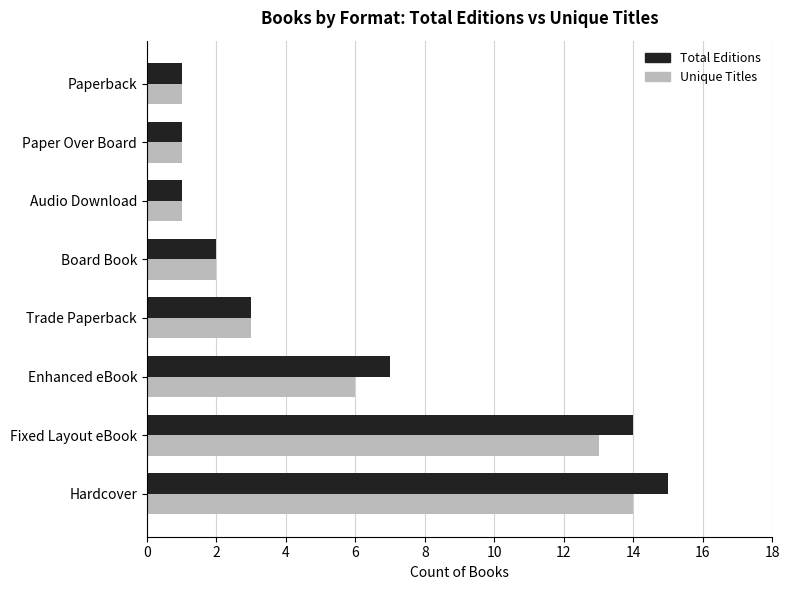

Is it true that Unique Titles equals 3 at Trade Paperback?

True